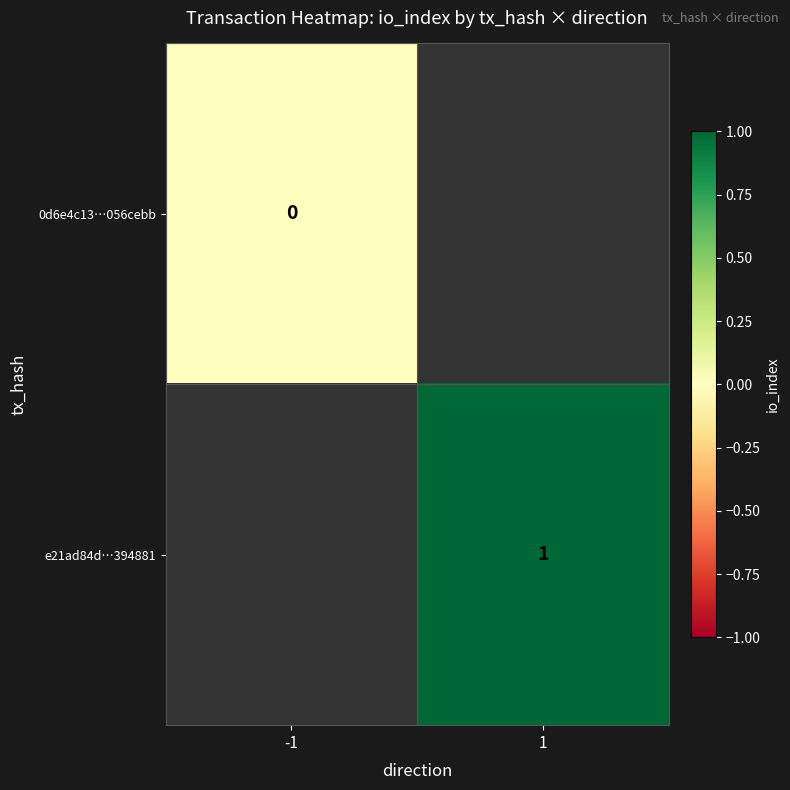

The e21ad84d…394881 series shows 1 at 1. True or false?

True